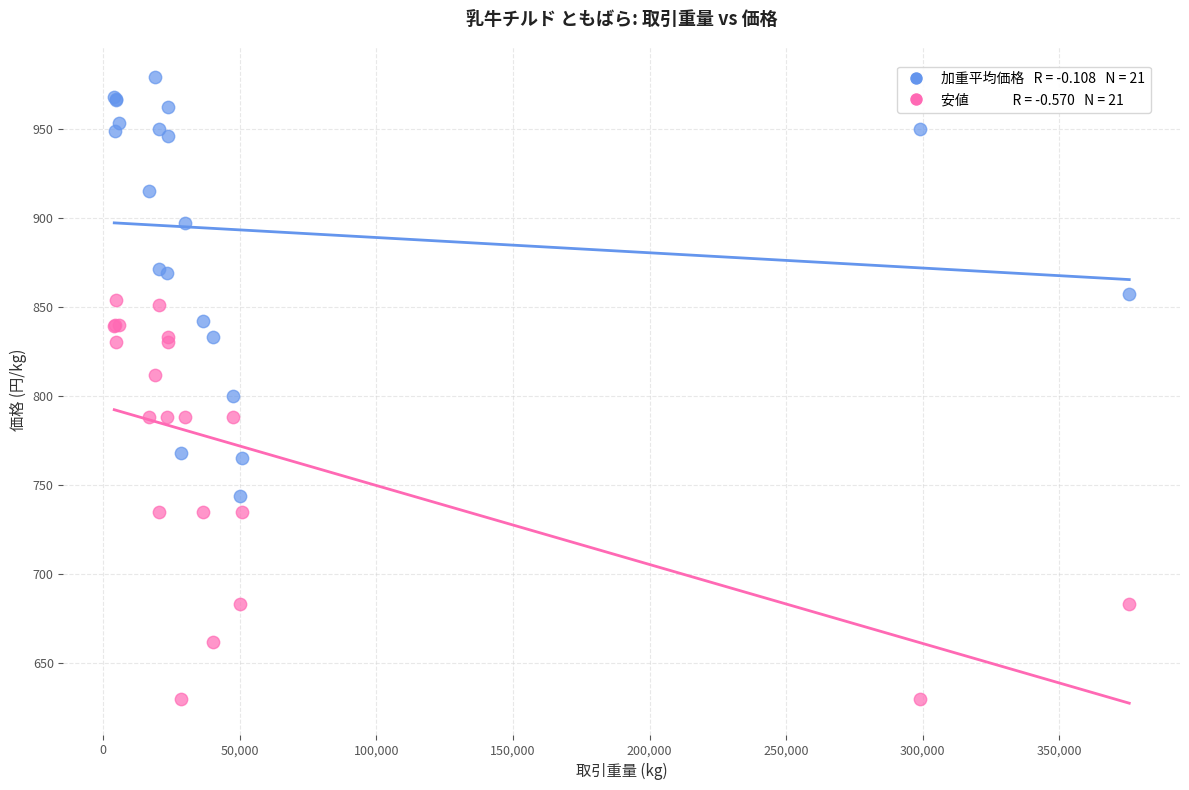

Across all series, what Y value is closest to 804?

800